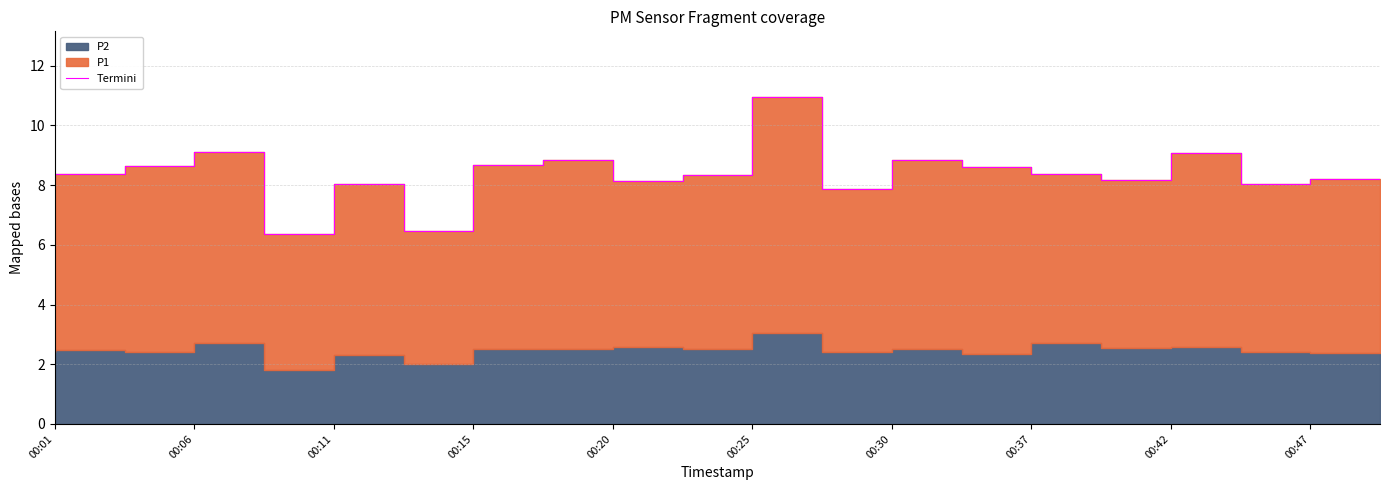

Is it true that the value at 00:30 is 5.0?

False